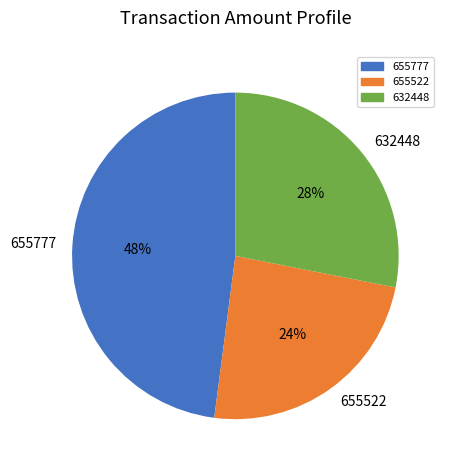

True or false: 655777 accounts for 61% of the total.

False